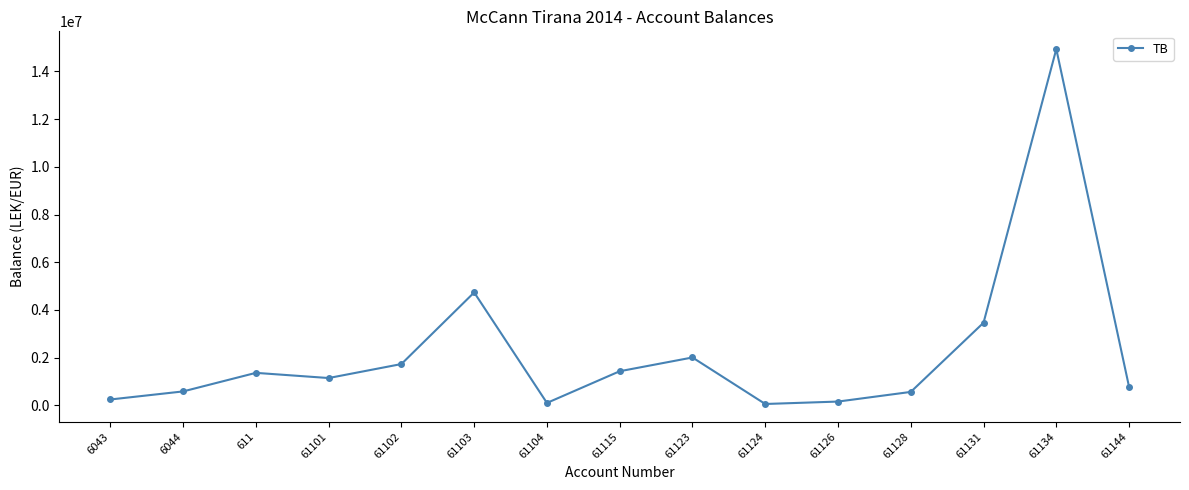

What is the label of the 12th point from the left?

61128